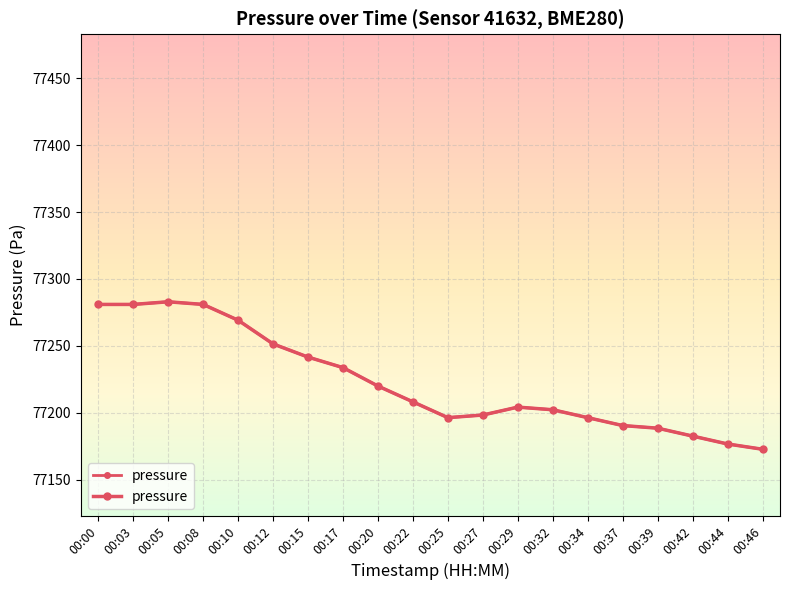

The chart shows a value of 77204.2 at 00:29. True or false?

True